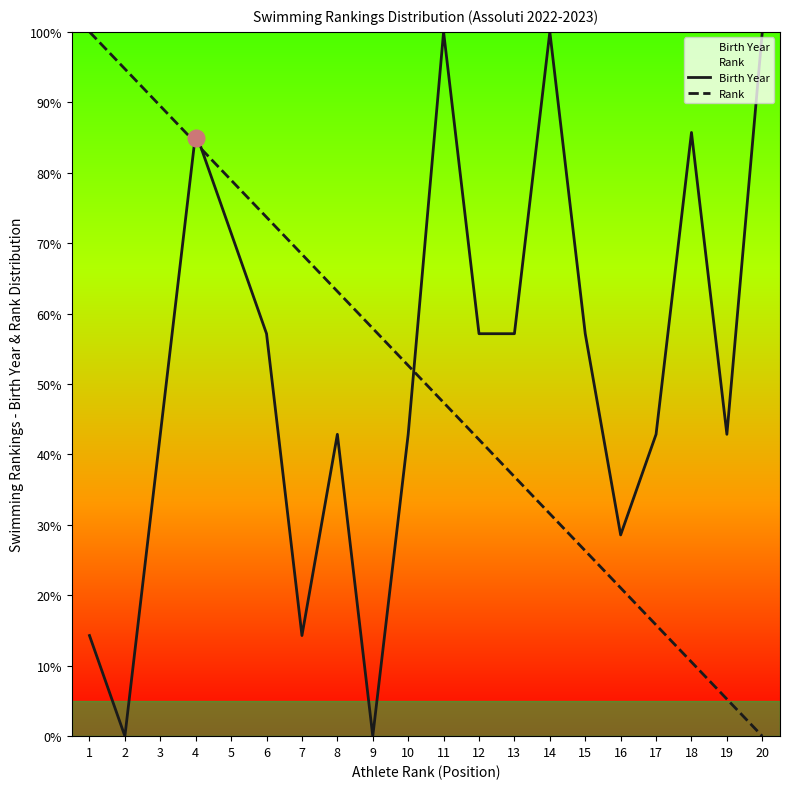

The Rank series shows 89.5 at 3. True or false?

True